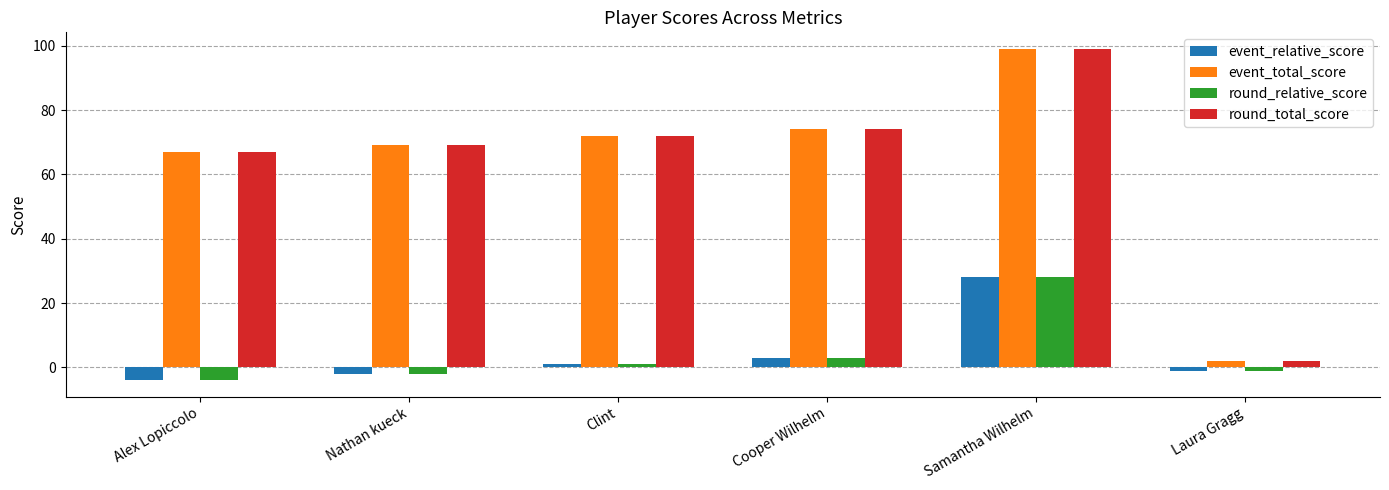

At how many categories does at least one series exceed 62?

5